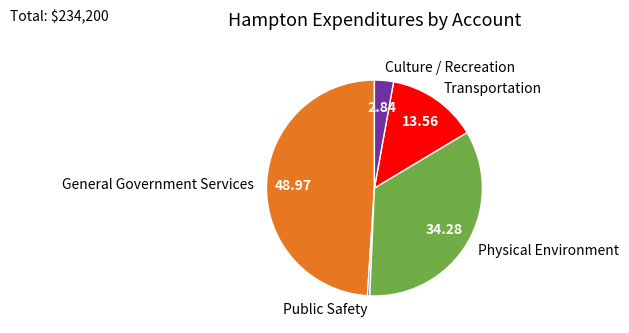

Which category has the smallest portion of the pie?

Public Safety